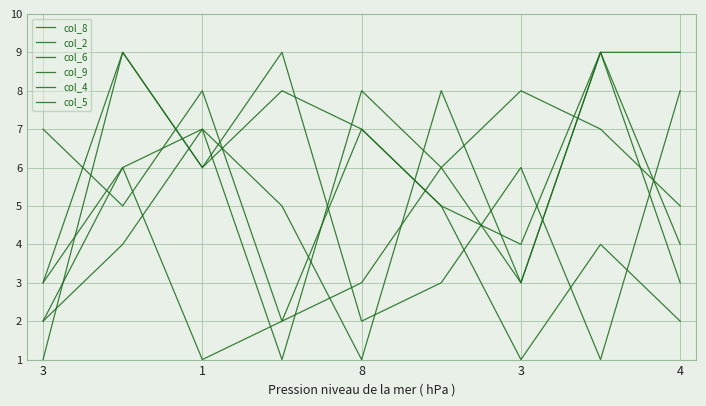

How many lines are shown in the chart?

6